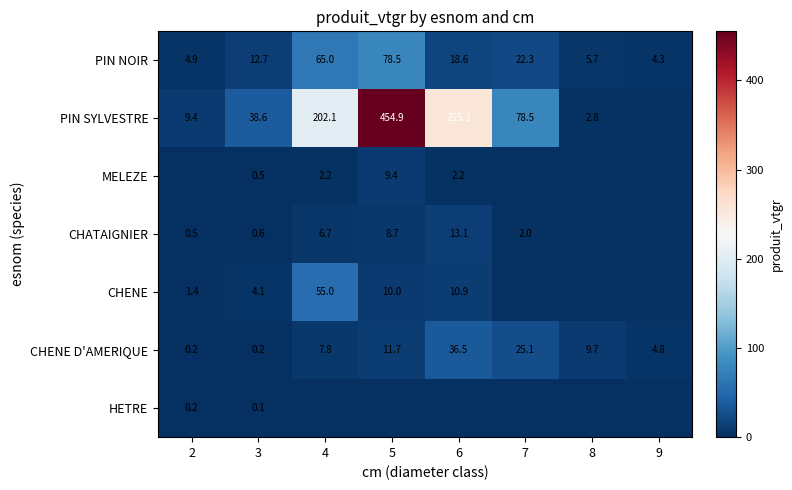

What is the average value of the PIN NOIR series?

26.5